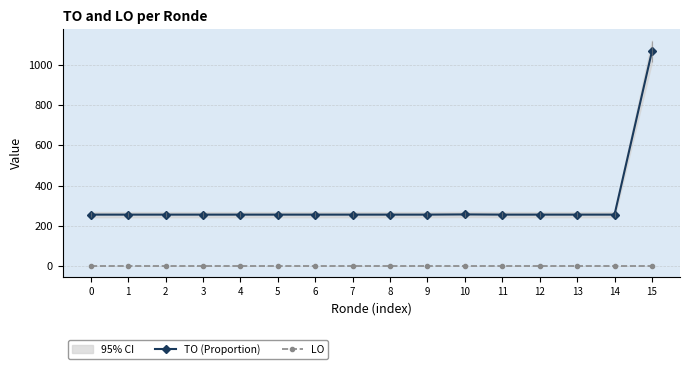

What is the value of the TO (Proportion) point at the 1st from the left?

256